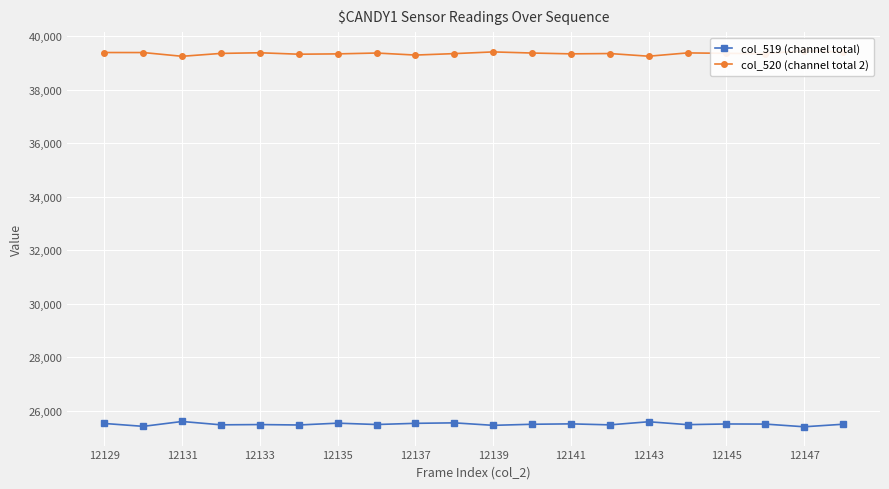

What are all the series names shown in the legend?

col_519 (channel total), col_520 (channel total 2)